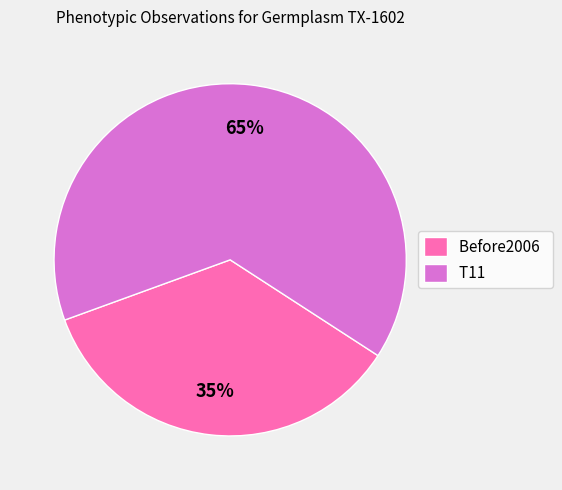

Rank the categories by value from lowest to highest.

Before2006, T11